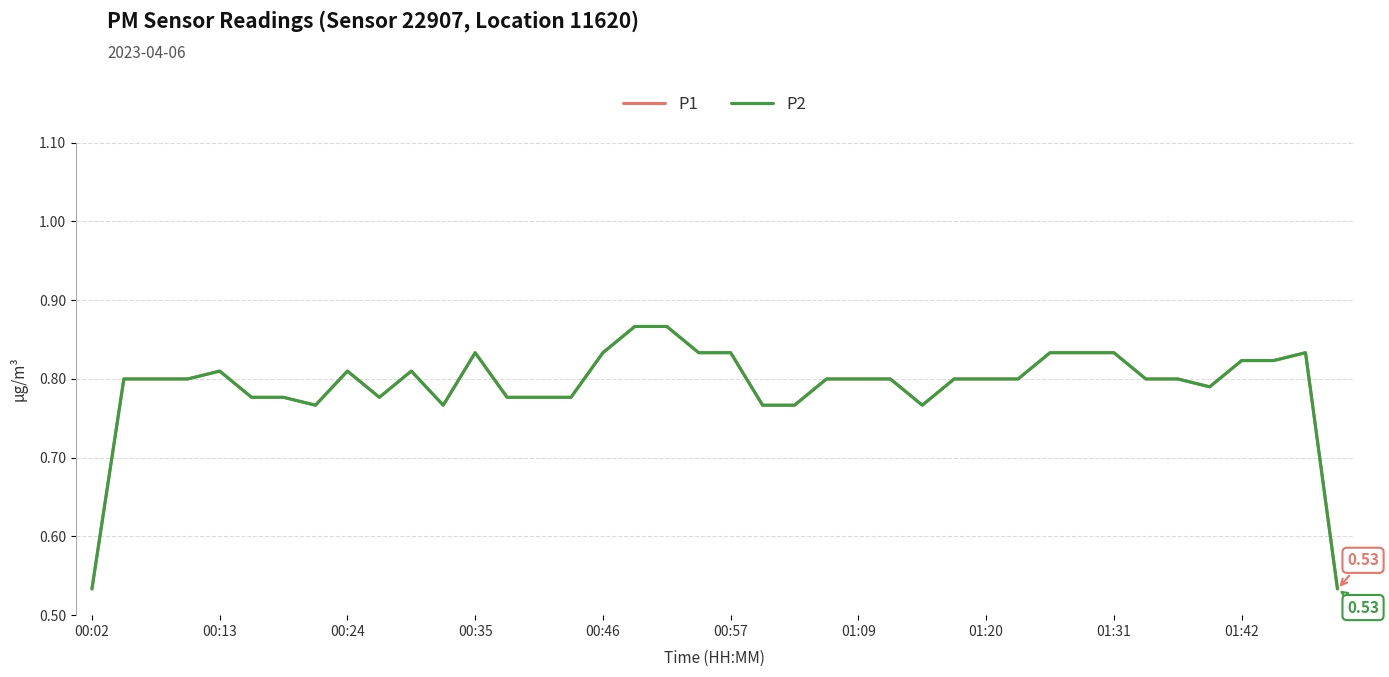

At which category is the sum across all series the highest?

17